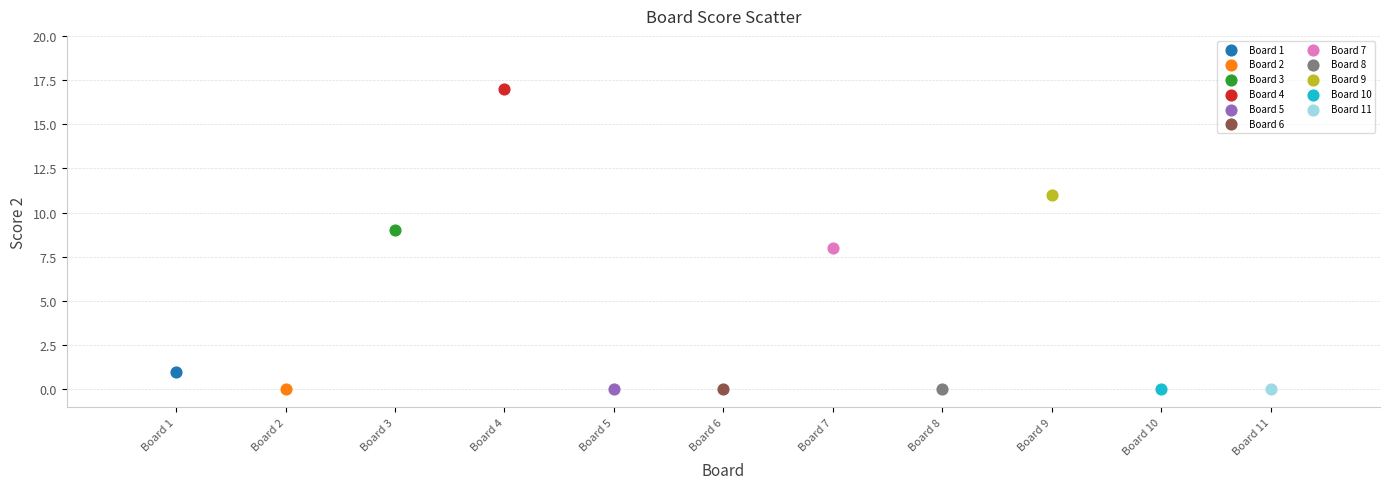

Which series reaches the maximum Y coordinate?

Board 4